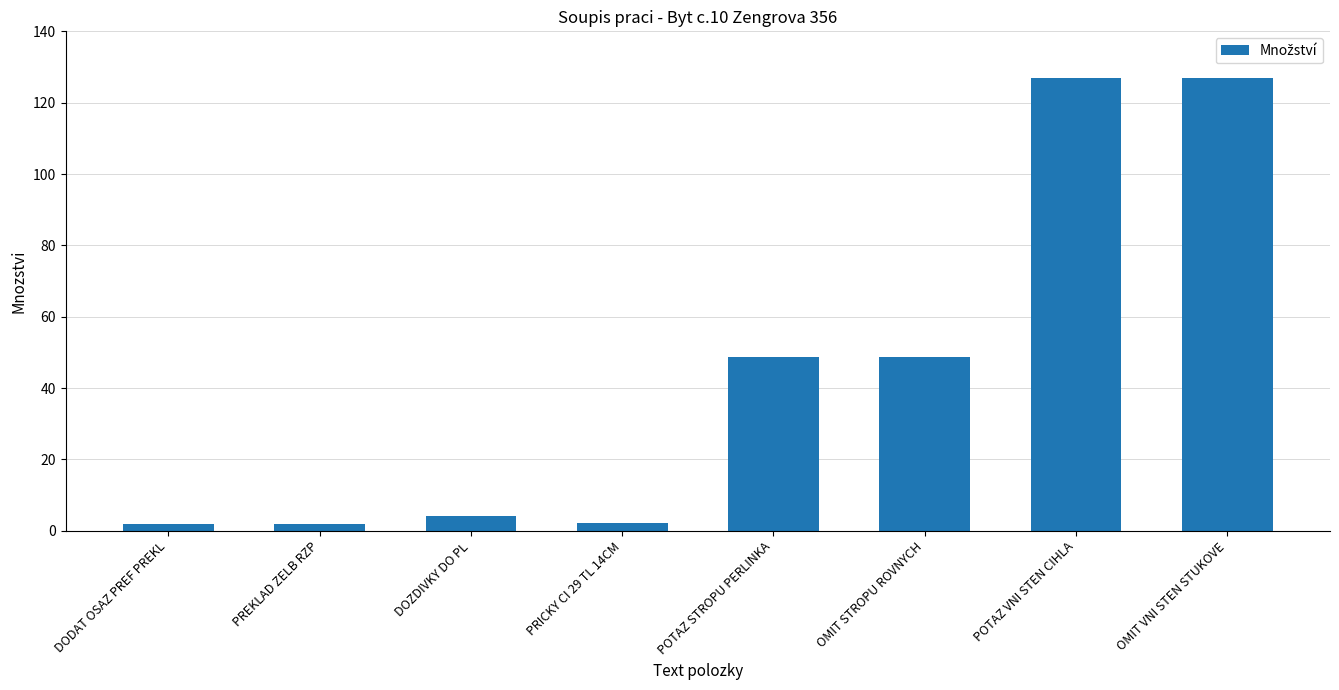

What is the change in value from POTAZ STROPU PERLINKA to POTAZ VNI STEN CIHLA?

+78.0